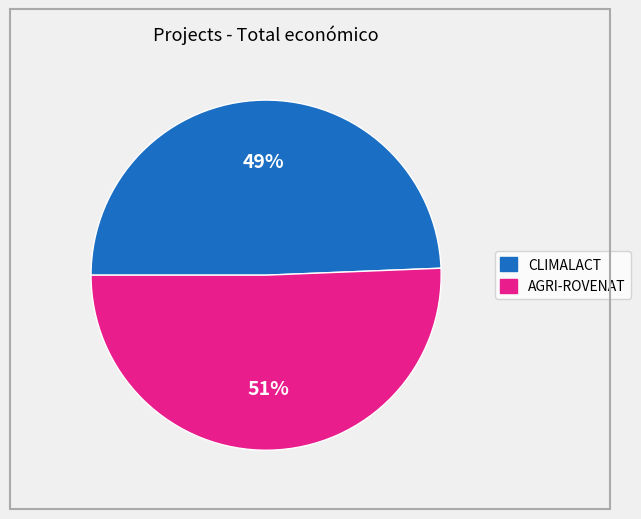

To the nearest percent, what is the average slice percentage?

50%